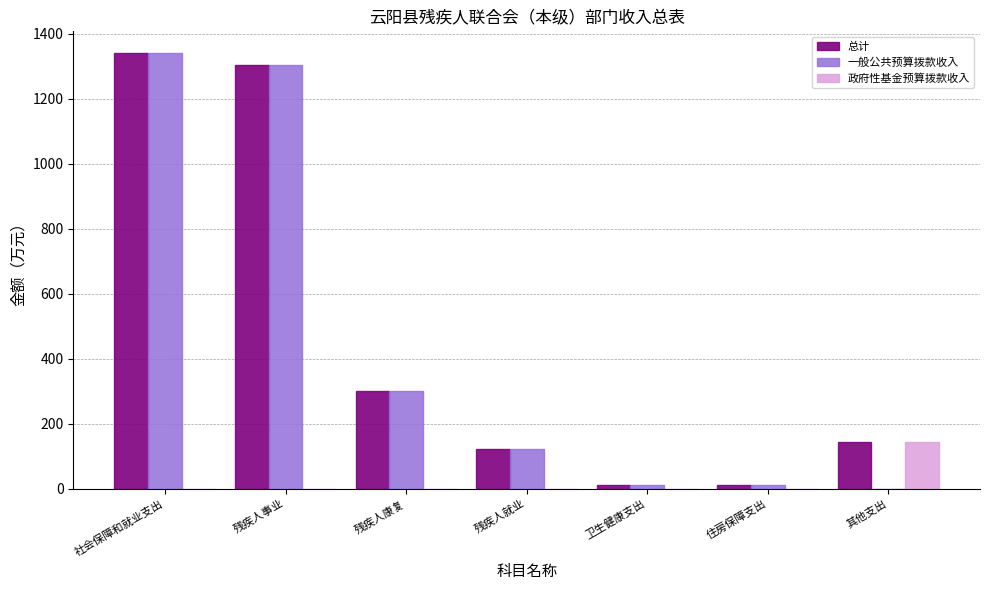

The value of 一般公共预算拨款收入 at 残疾人事业 is 1303.5. True or false?

True